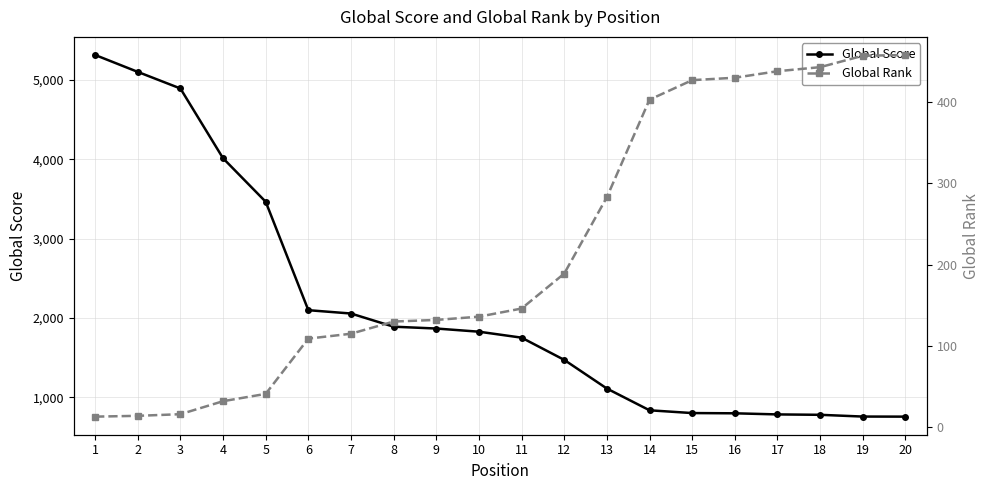

True or false: Global Score has more than 1 points higher than both neighbors.

False